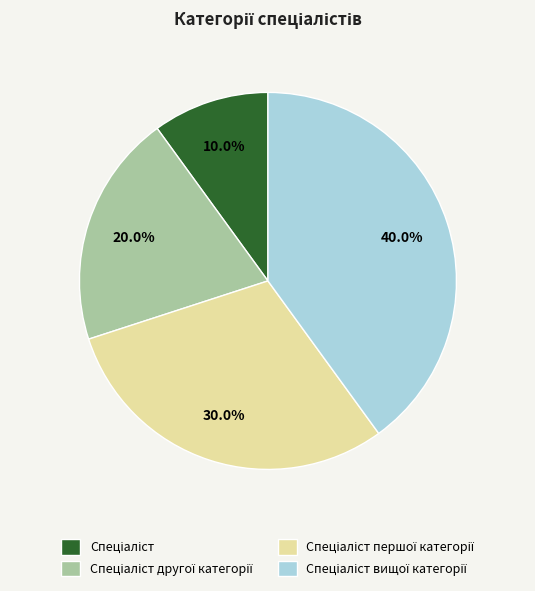

How many segments does this pie chart have?

4